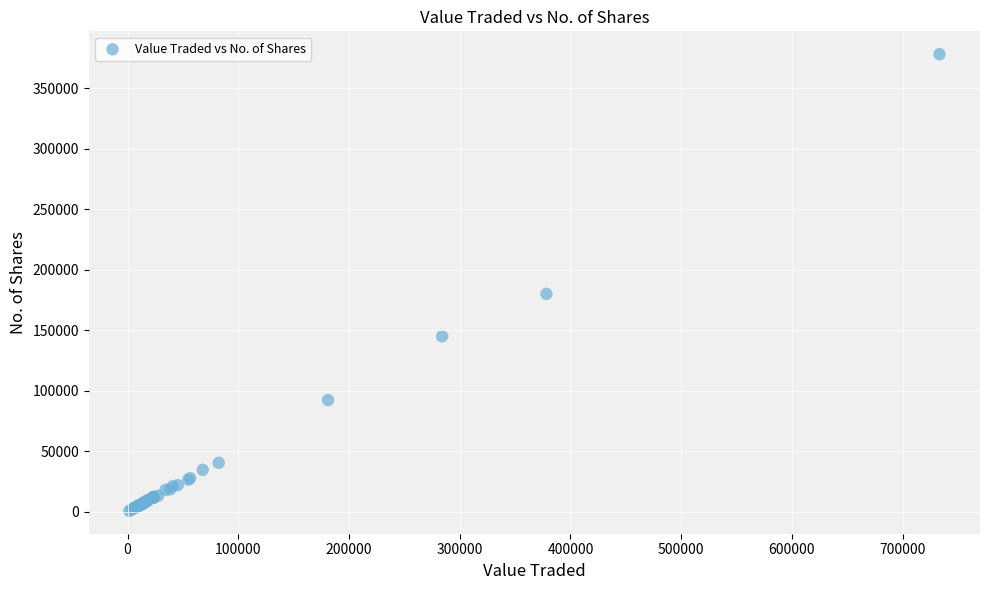

What Y value in the scatter plot is closest to 189384?

179994